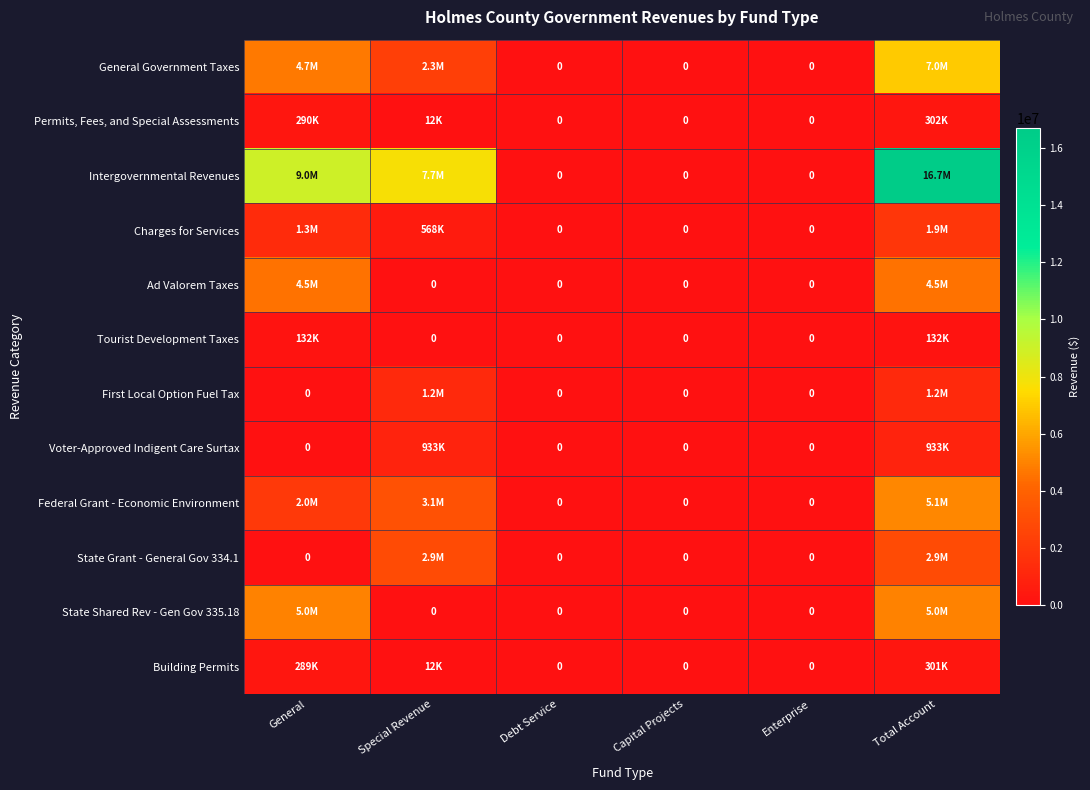

At how many categories does at least one series exceed 13814074?

1